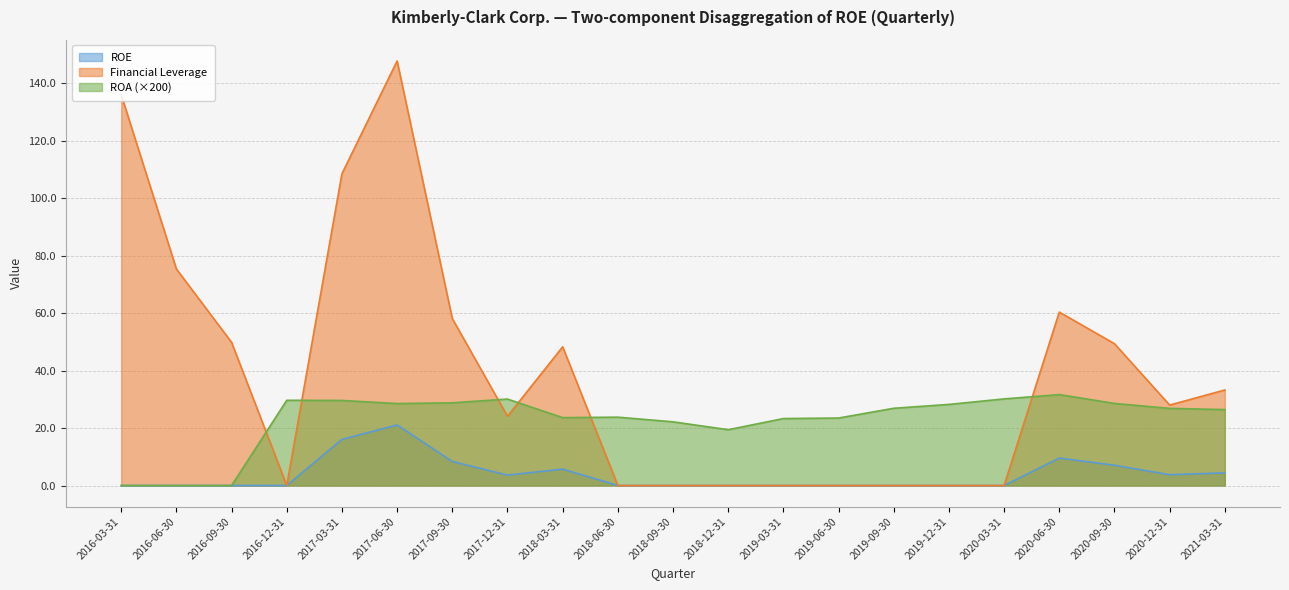

The ROE series shows 3.8 at 2020-12-31. True or false?

True